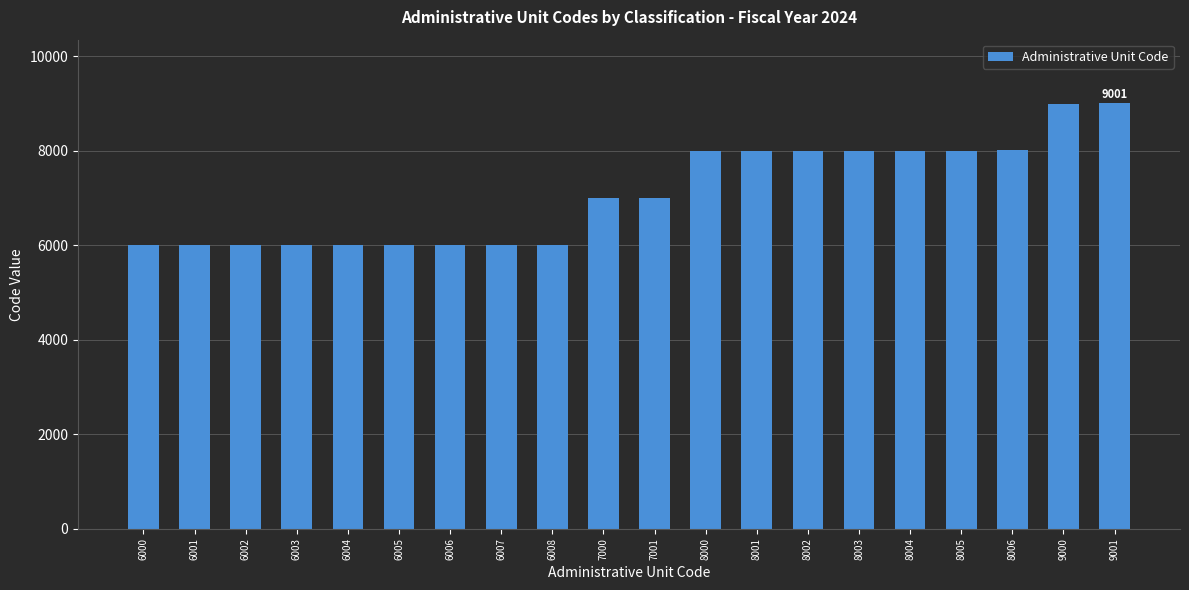

What is the difference between the maximum and minimum values?

3001